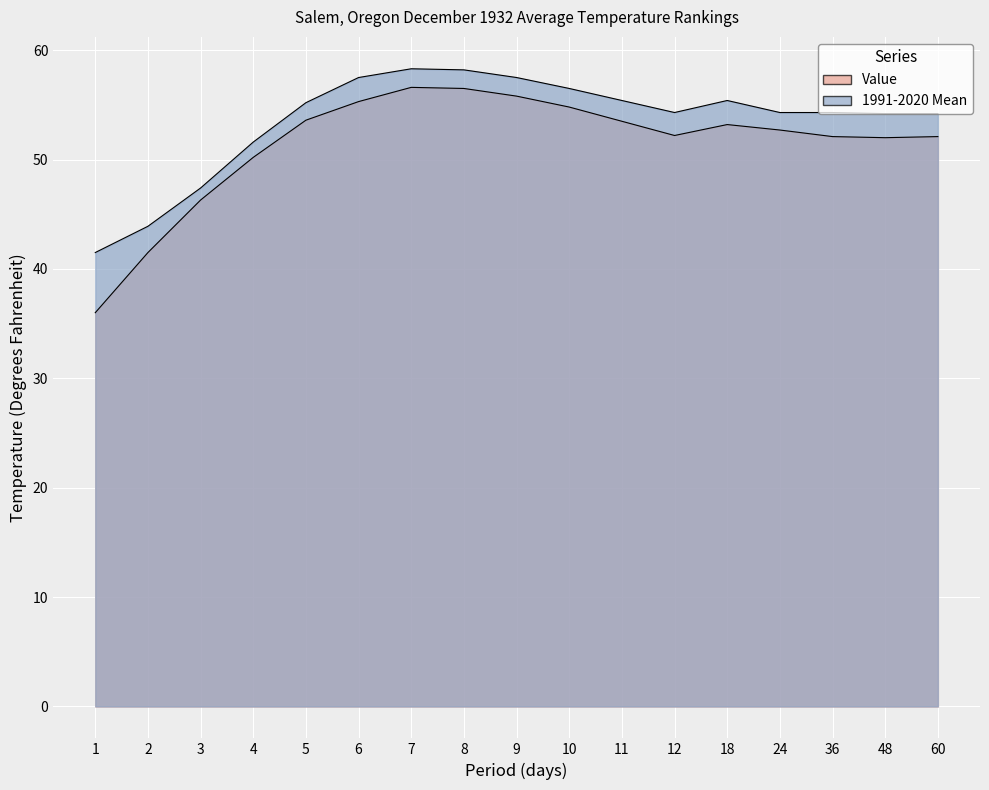

The 1991-2020 Mean series shows 47.4 at 3. True or false?

True